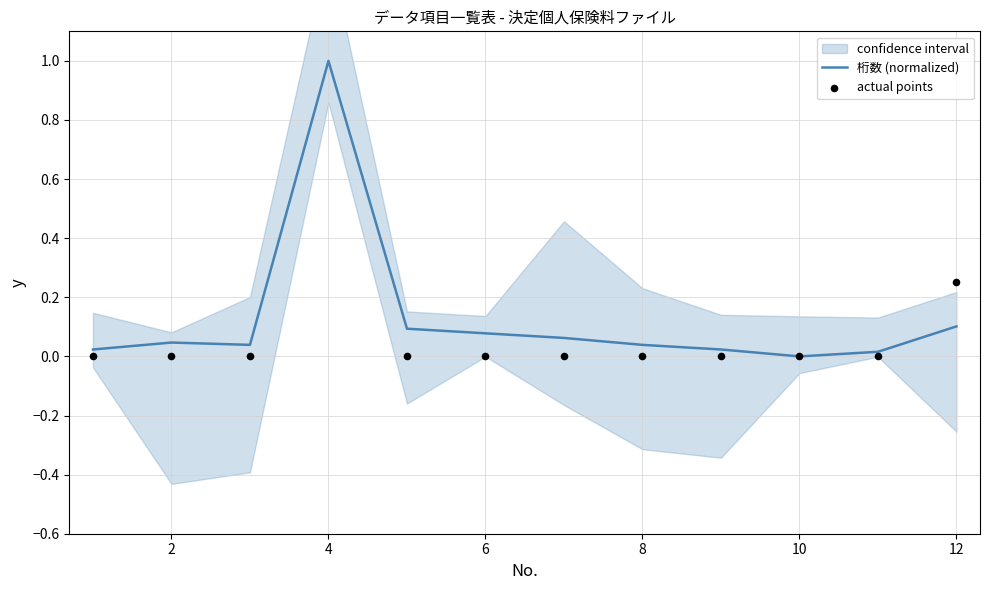

What are all the series names shown in the legend?

桁数 (normalized), actual points